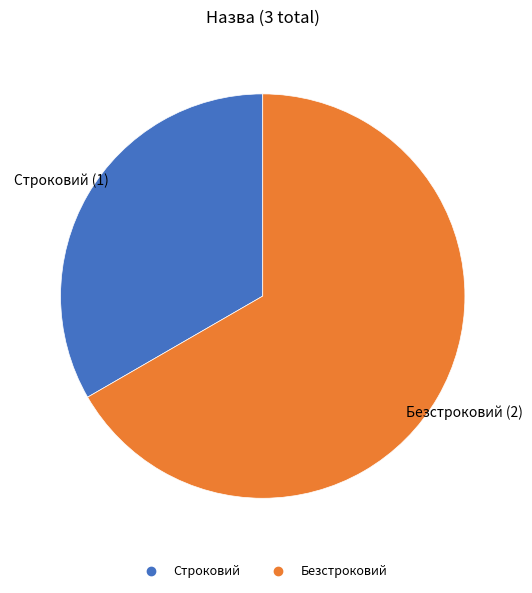

Does Строковий represent more than half of the total?

No